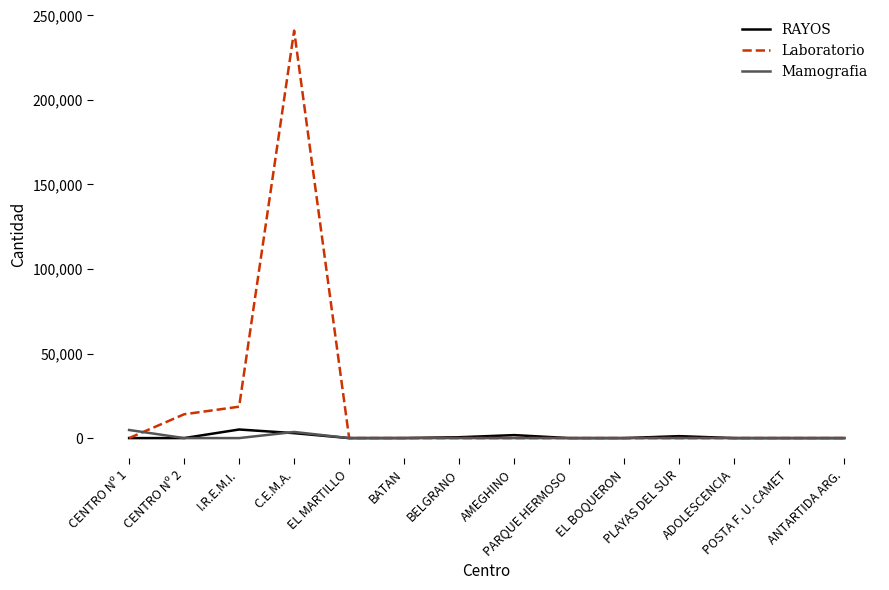

Which series has the largest total across all categories?

Laboratorio